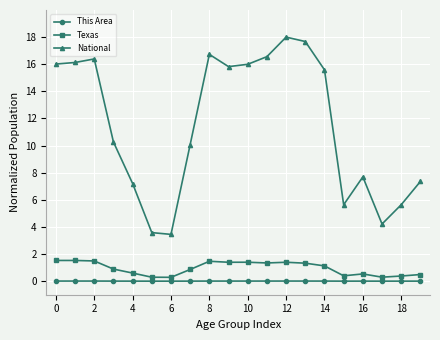

Rank the series by their maximum value, from lowest to highest.

This Area, Texas, National